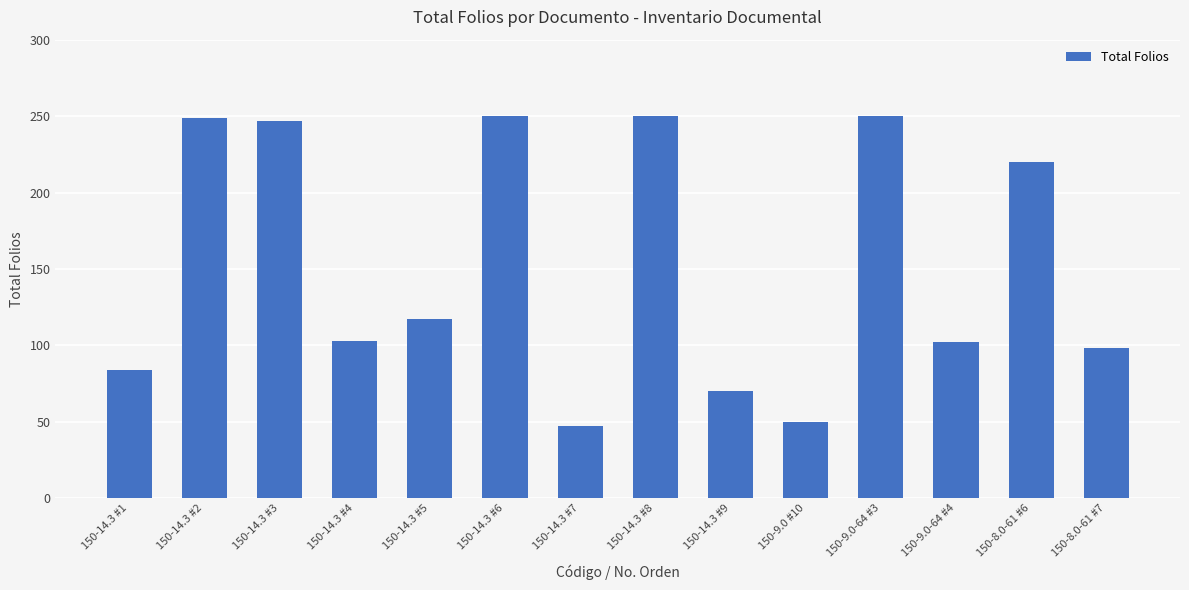

What is the average value?

153